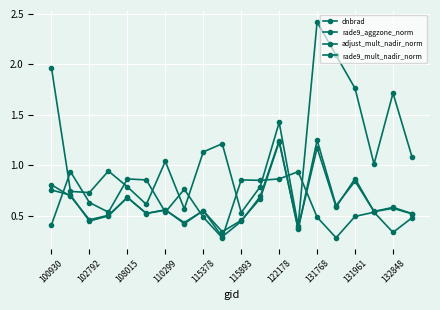

How many lines are shown in the chart?

4